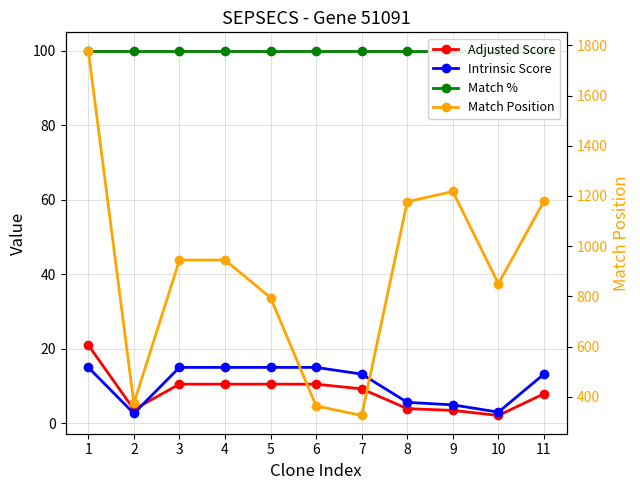

What is the spread (max minus min) of values at 7?

316.8